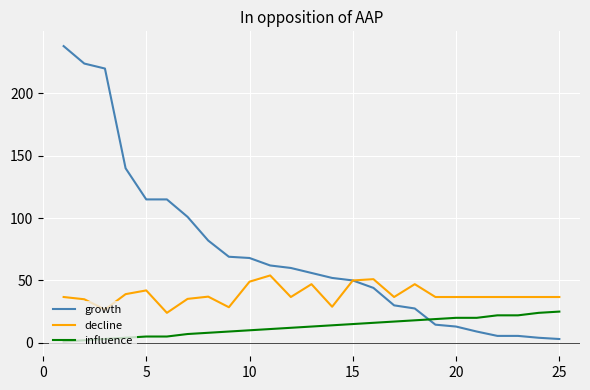

Does the chart have visible grid lines?

Yes